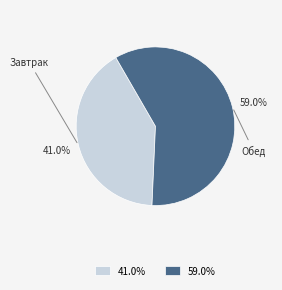

To the nearest percent, what is the difference between the largest and smallest slice percentages?

18%